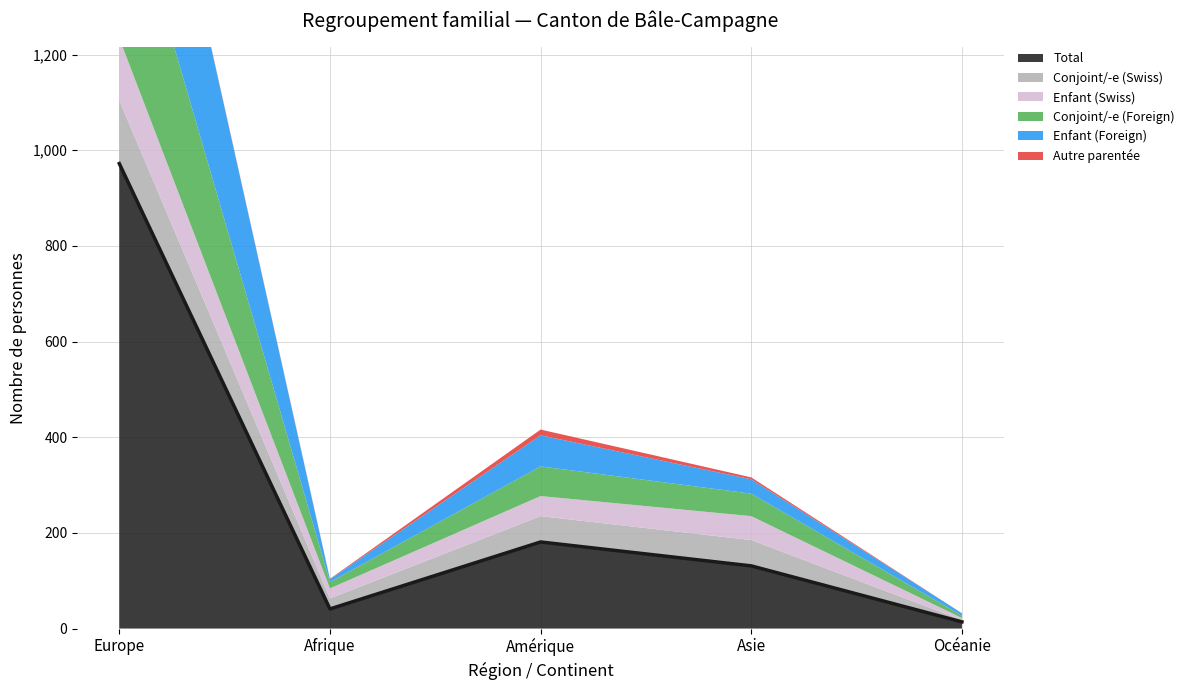

At which category does Conjoint/-e (Foreign) reach its first local valley?

Afrique